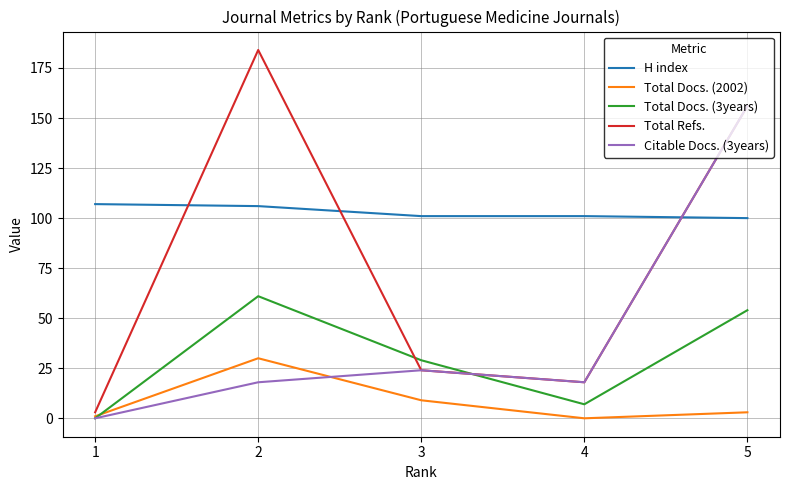

Which series has the largest total across all categories?

H index